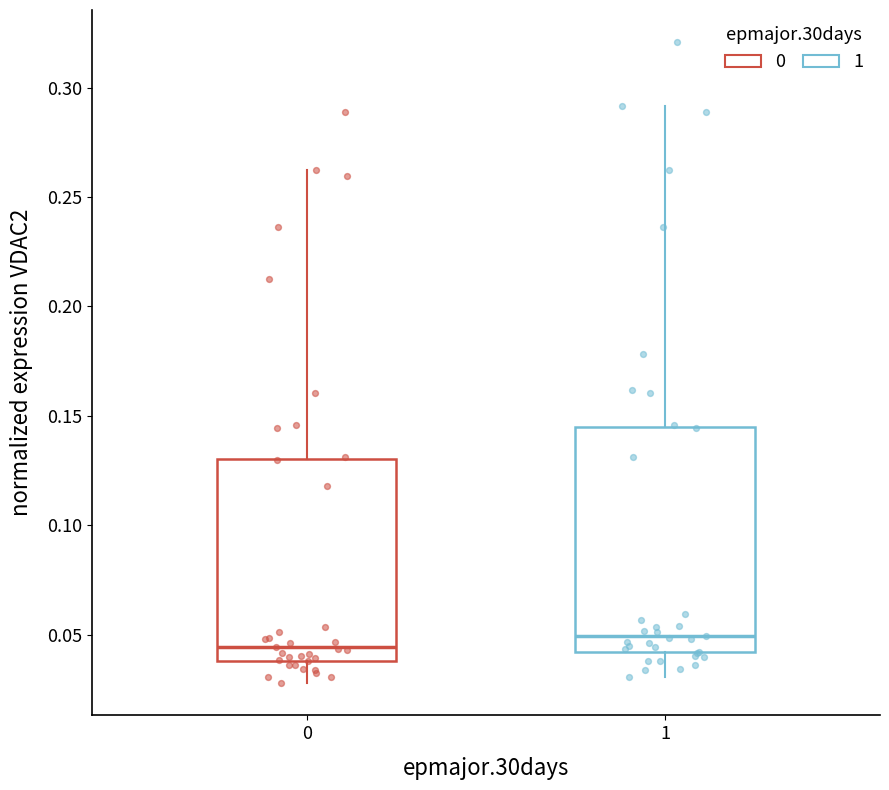

Comparing the boxes themselves (not the whiskers), which one is the tallest?

1